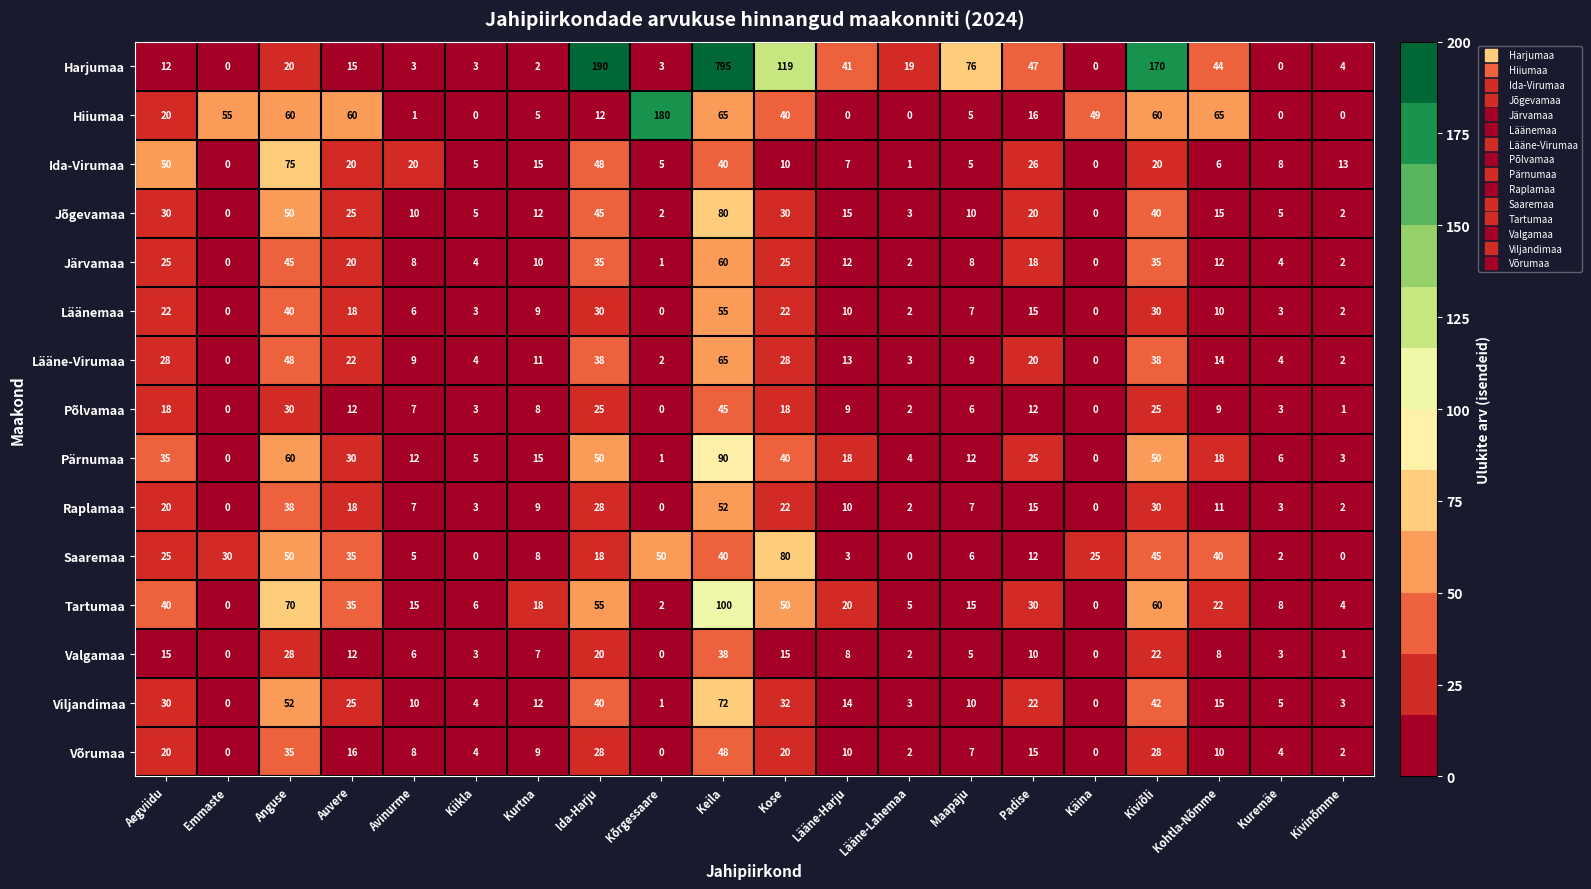

Read the Võrumaa value at Kurtna, to the nearest 10.

10